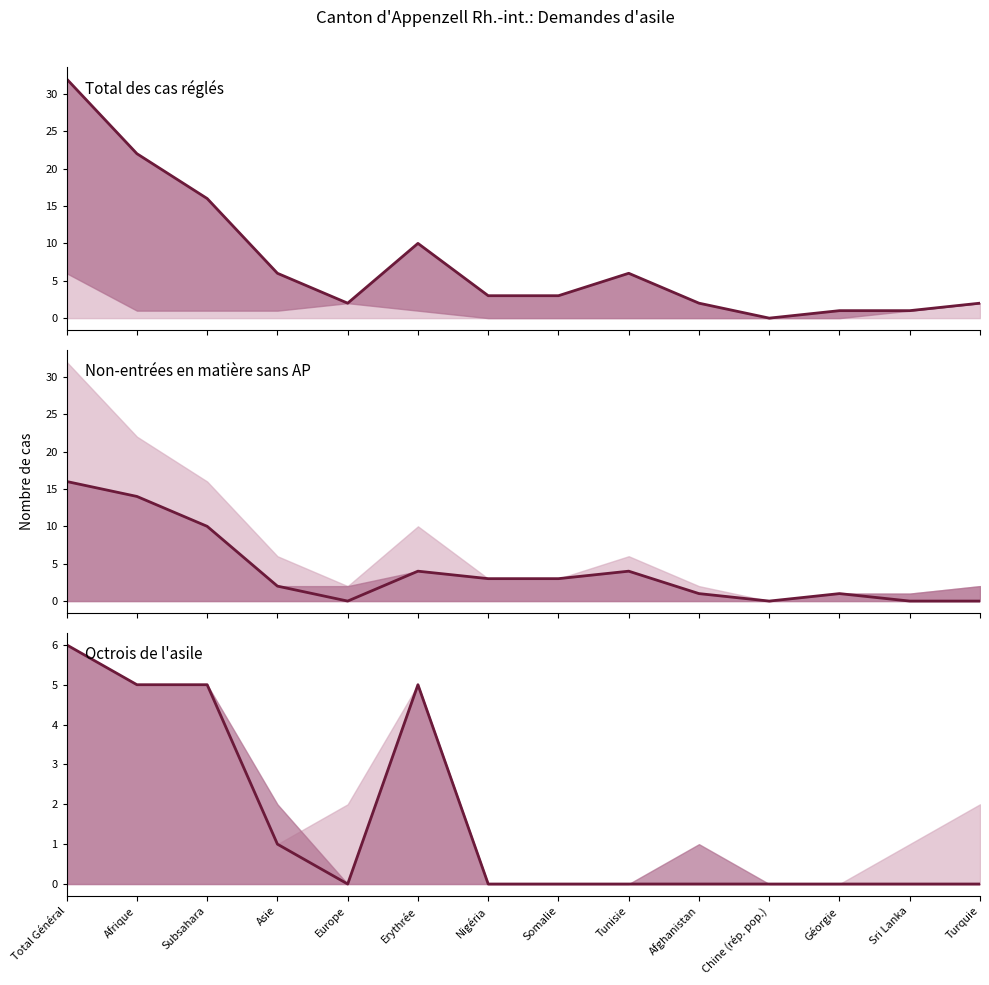

In Total des cas réglés, how many points are higher than both neighbors (excluding endpoints)?

2